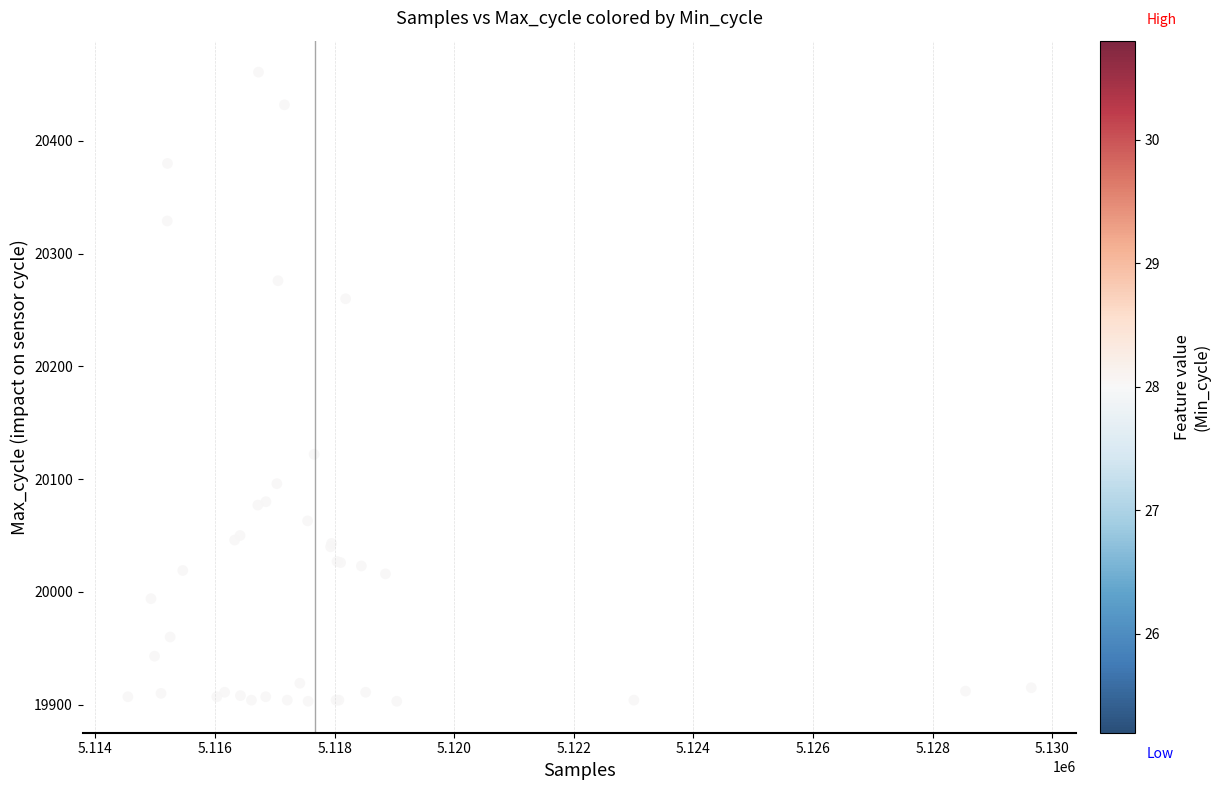

What Y value in the scatter plot is closest to 20182?

20122